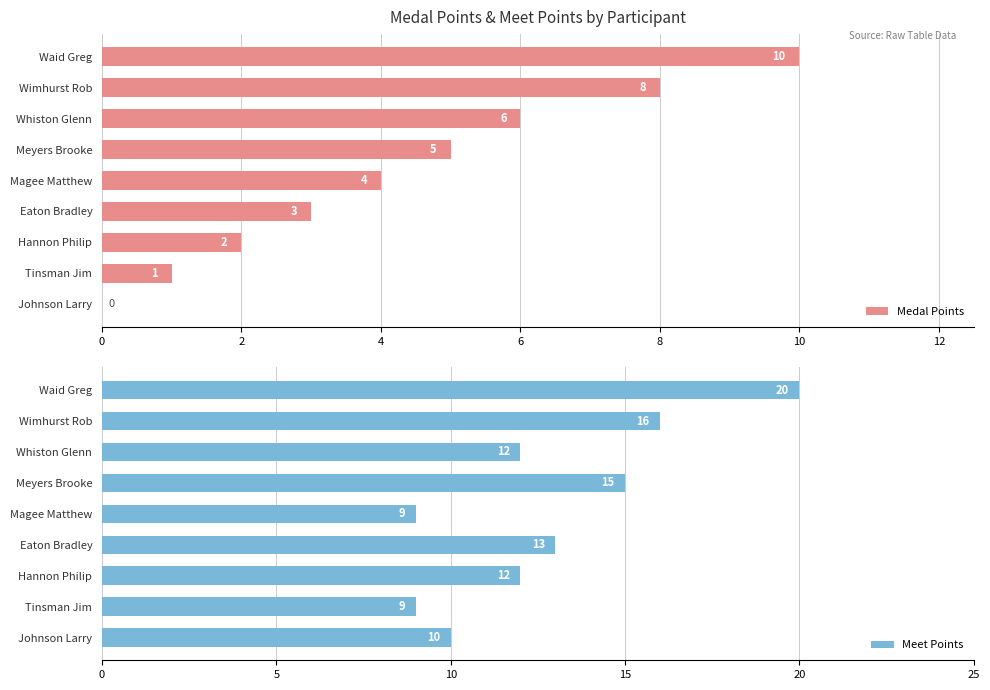

The value of Medal Points at Magee Matthew is 5. True or false?

False